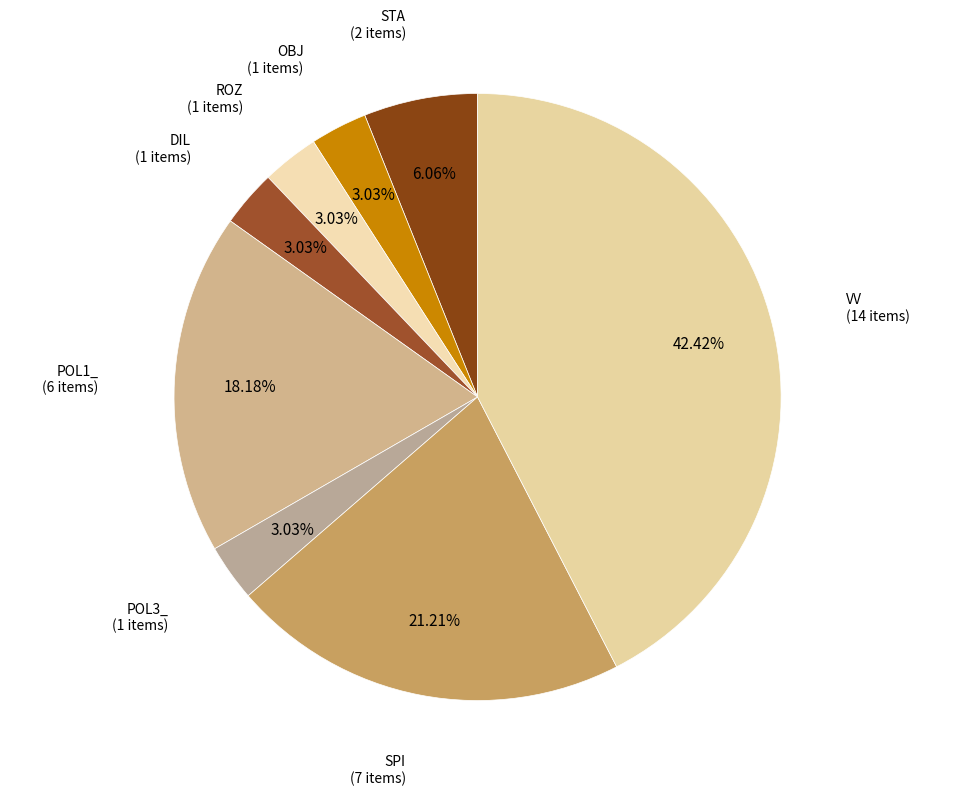

Count the number of slices in the pie.

8